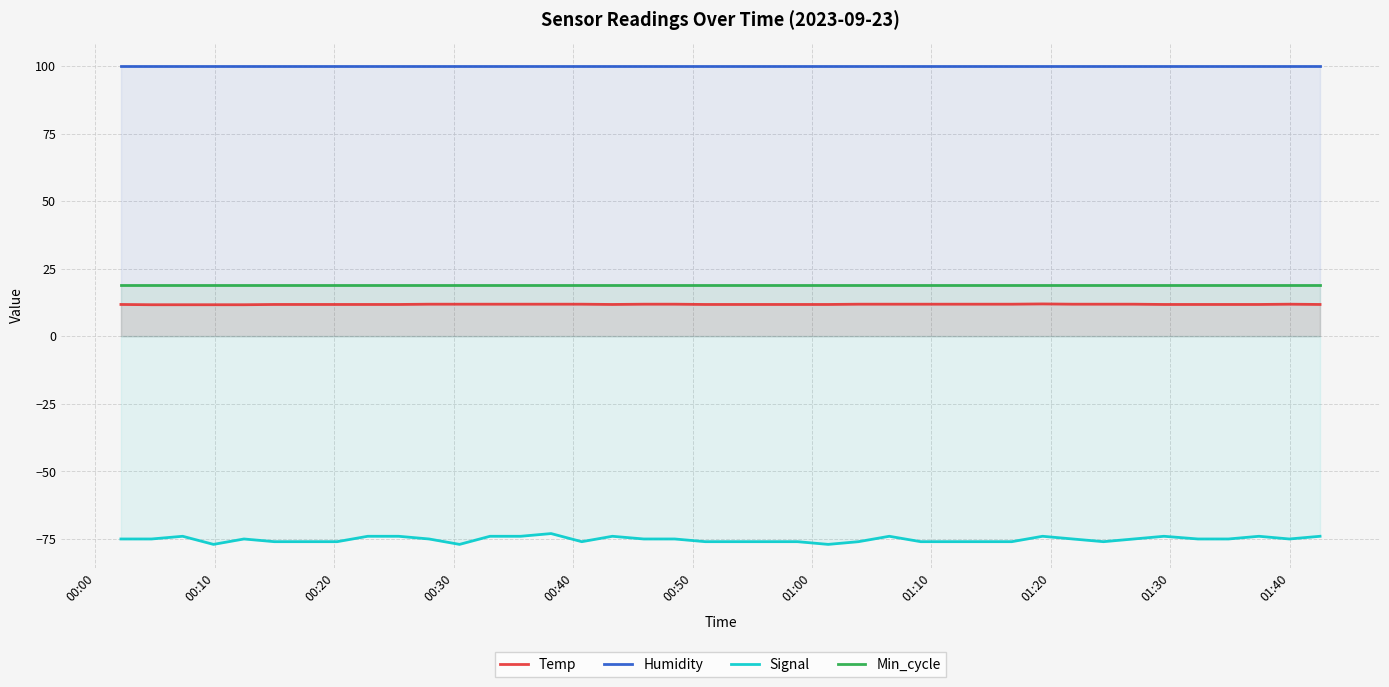

What is the minimum value shown in the chart?

-77.0